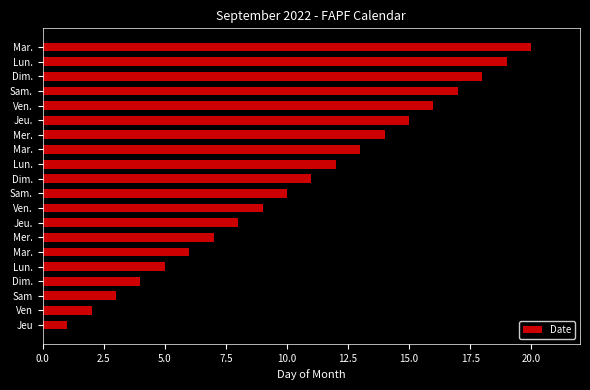

How many values are below 11?

10